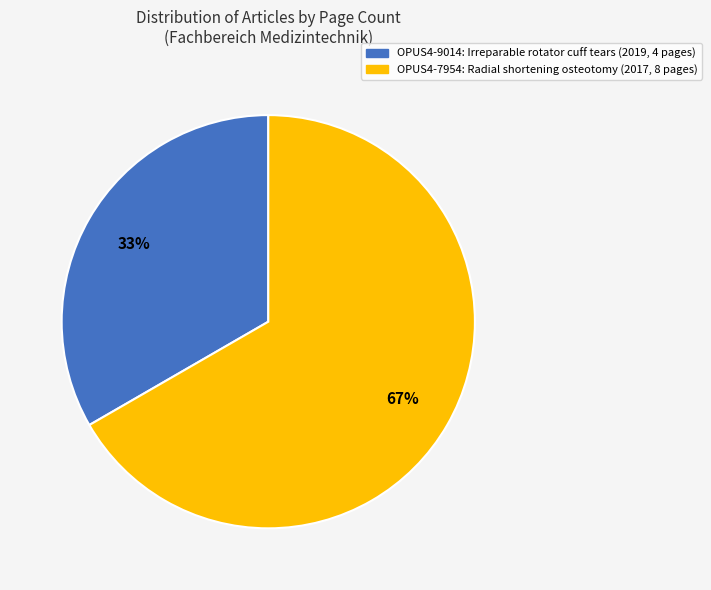

To the nearest percent, what is the average slice percentage?

50%